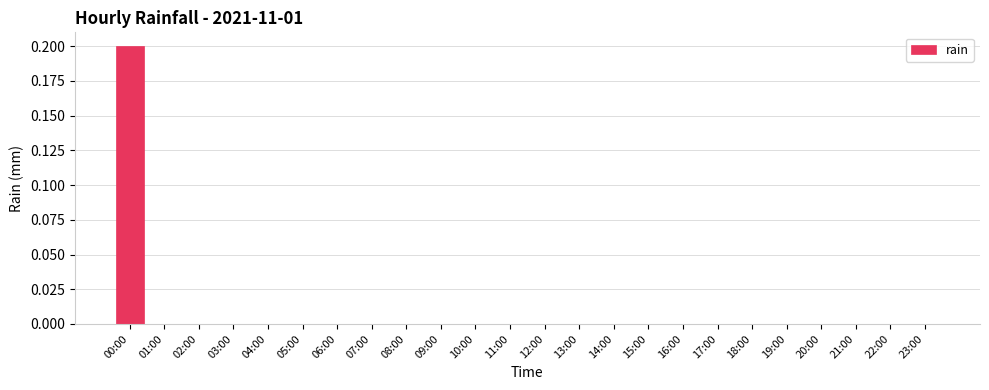

The chart shows a value of 0.0 at 03:00. True or false?

True